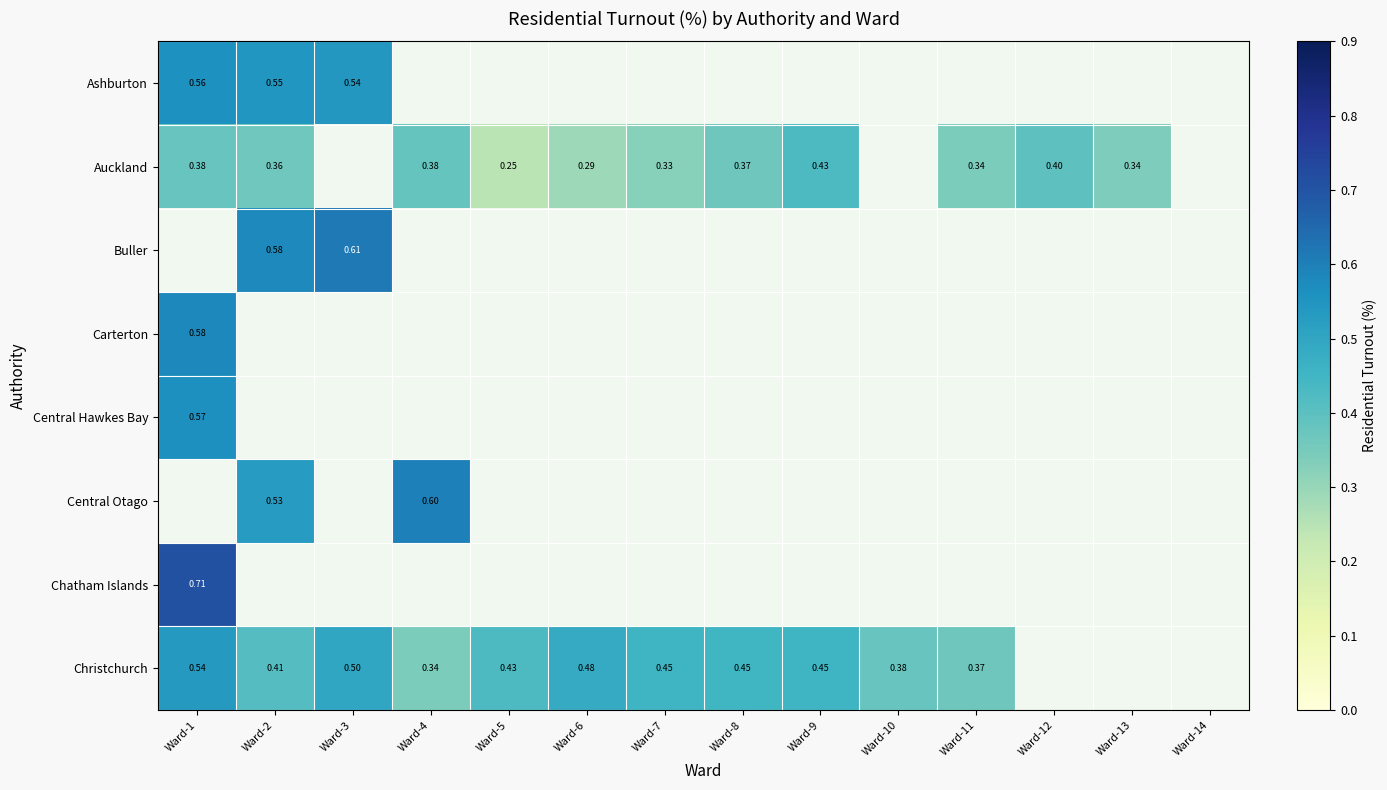

Rank the categories by Ashburton value from lowest to highest.

Ward-4, Ward-5, Ward-6, Ward-7, Ward-8, Ward-9, Ward-10, Ward-11, Ward-12, Ward-13, Ward-14, Ward-3, Ward-2, Ward-1